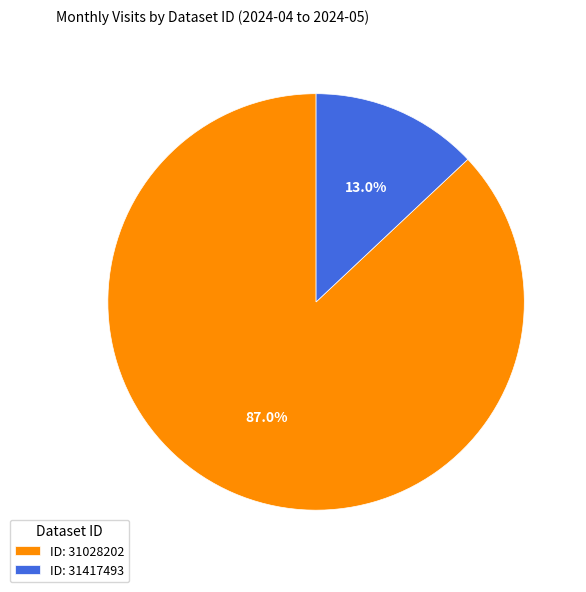

What is the smallest slice in the pie chart?

ID: 31417493